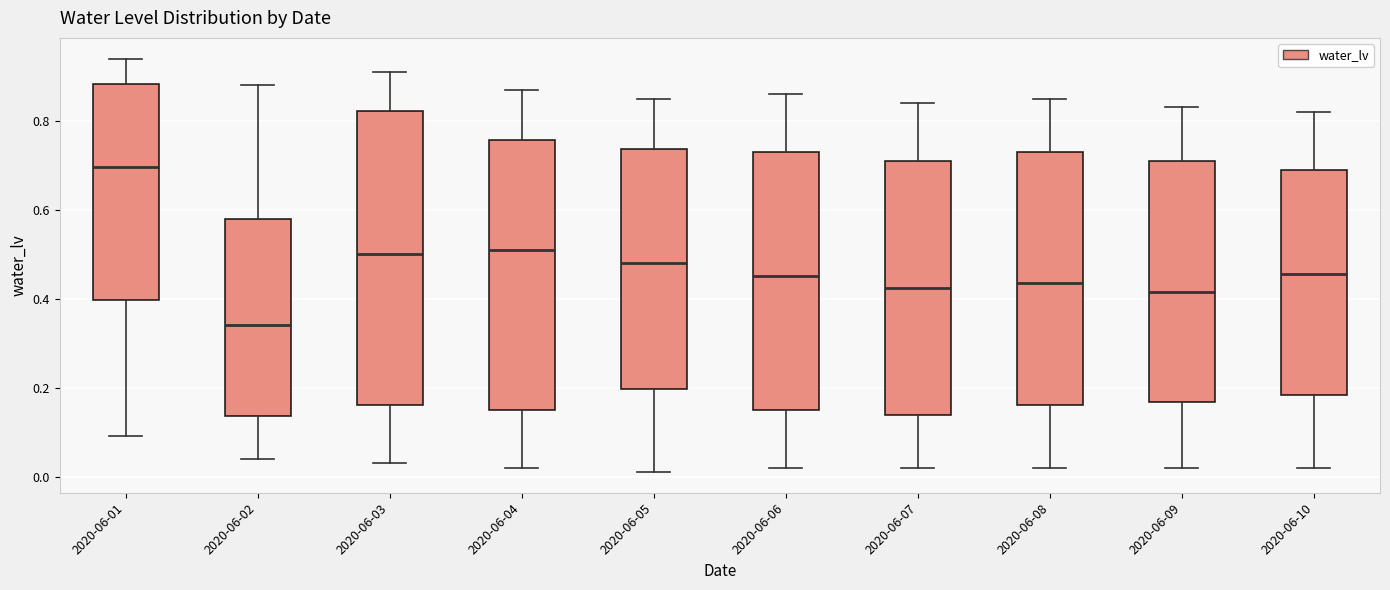

Which box is the tallest, from its lower edge to its upper edge?

2020-06-03